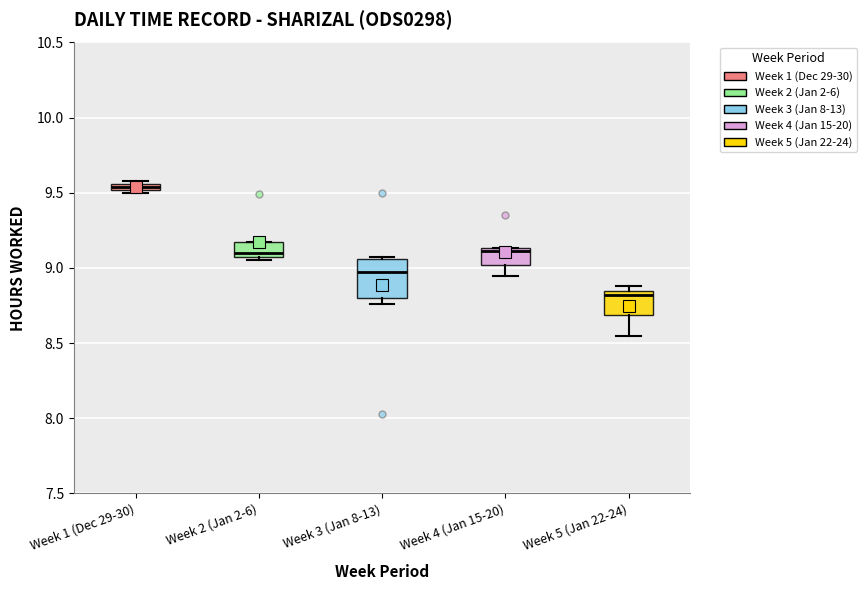

Which box has the lowest median line?

Week 5 (Jan 22-24)